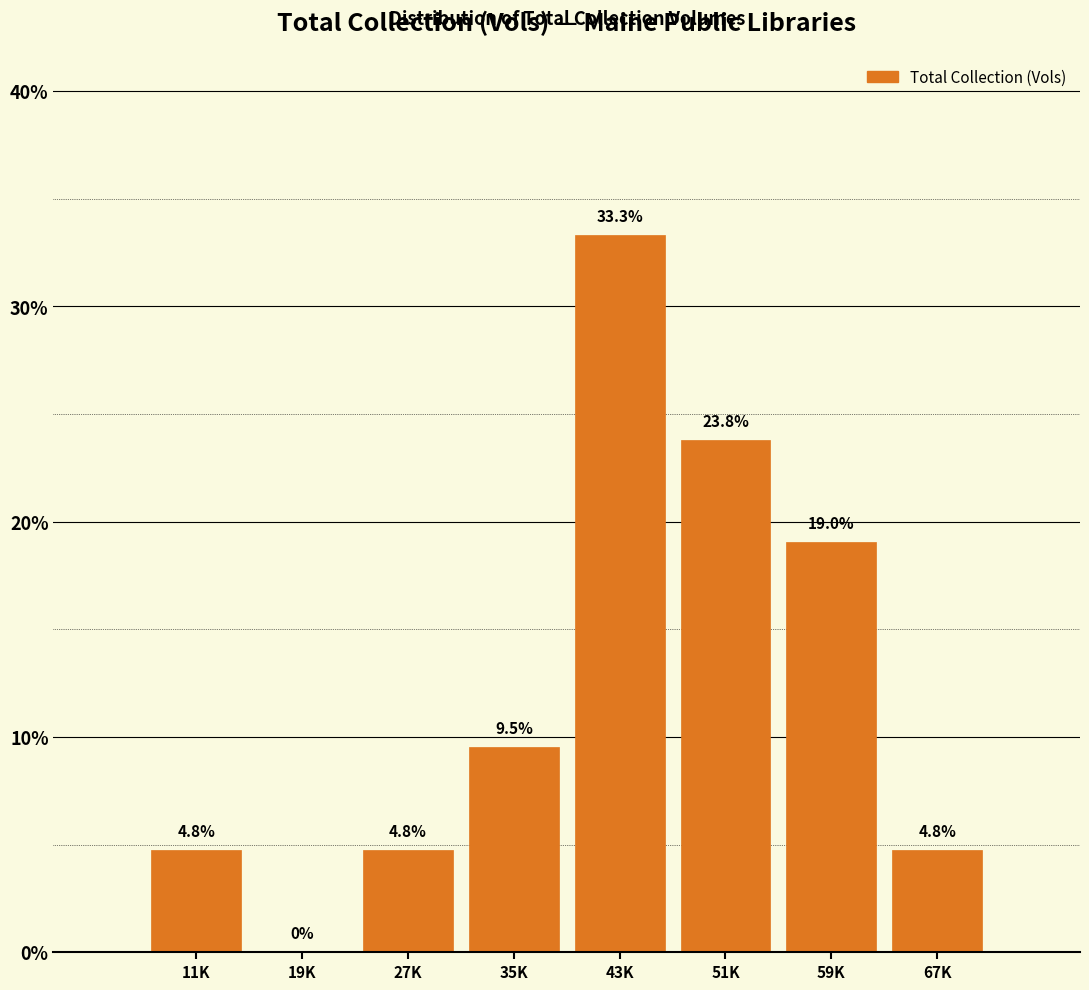

Reading left to right, what are all the values shown in this chart?

11K=4.8	19K=0.0	27K=4.8	35K=9.5	43K=33.3	51K=23.8	59K=19.0	67K=4.8